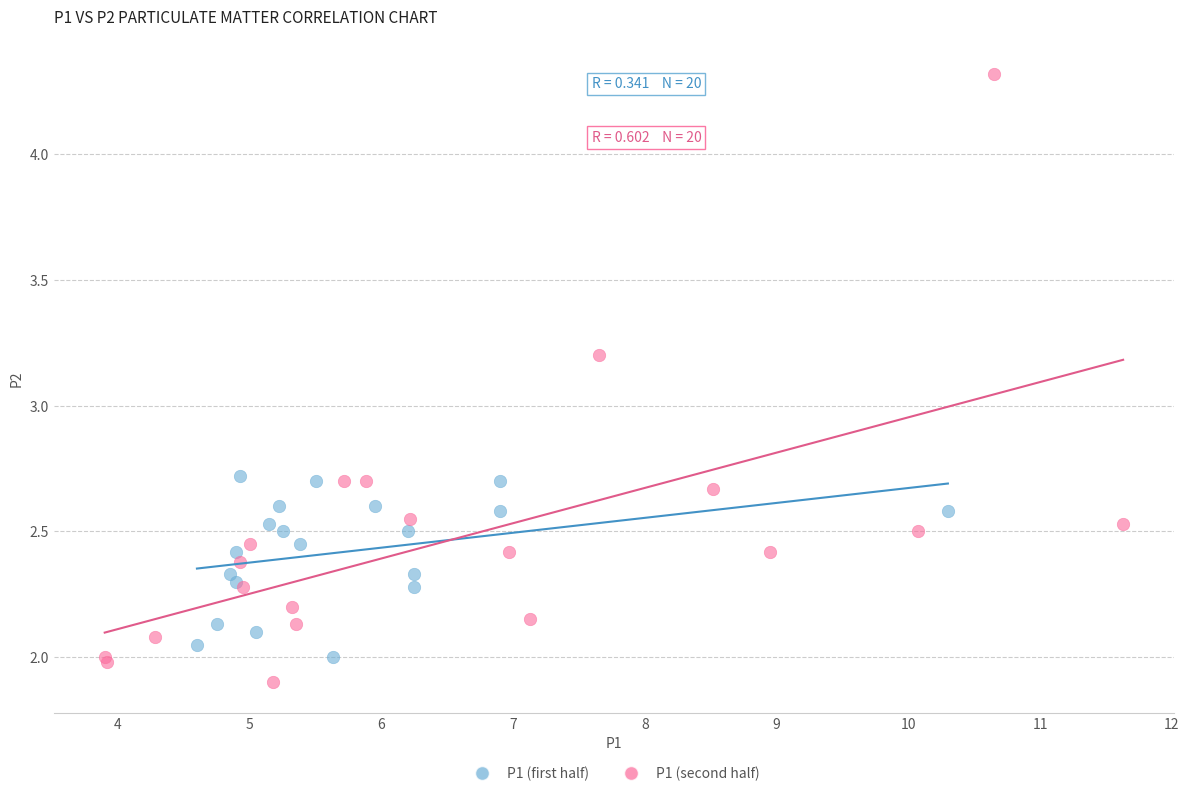

Which series reaches the maximum Y coordinate?

P1 (second half)